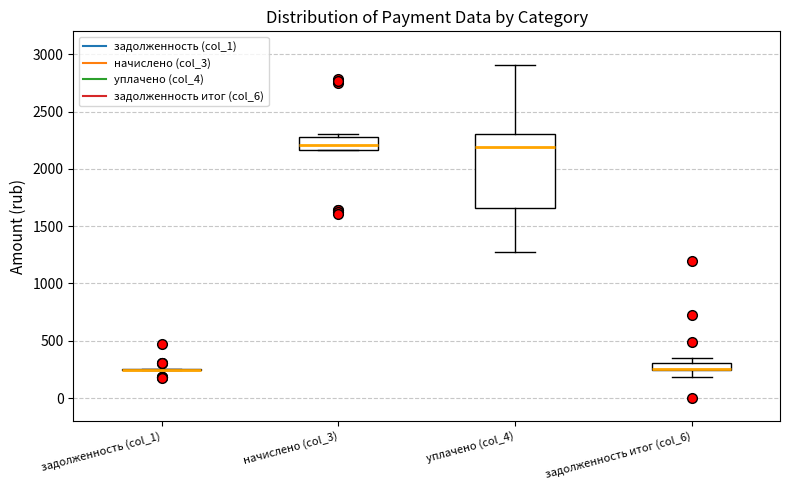

Where is the upper edge of the box for задолженность итог (col_6) on the y-axis? The values are not printed on the chart, so give them approximately, as read against the axis.

300